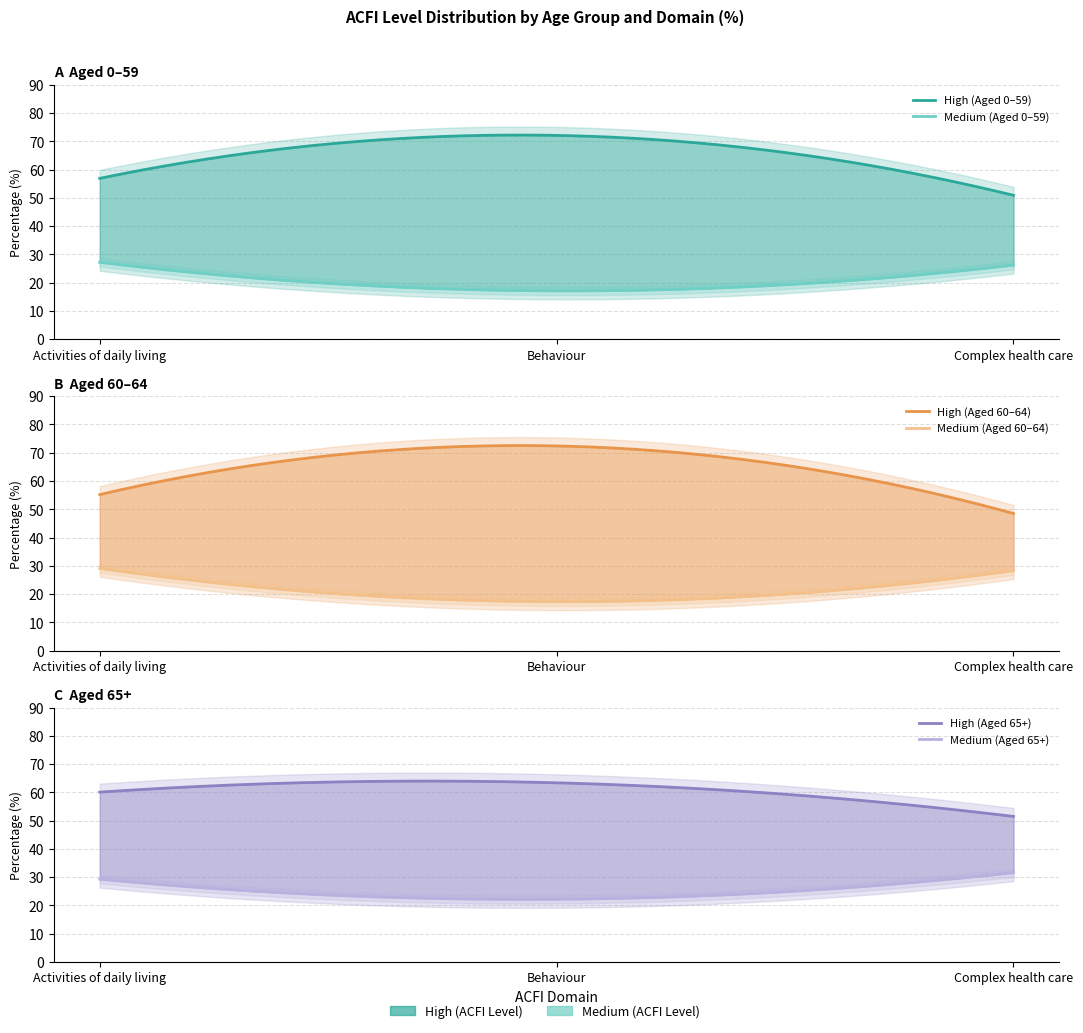

Between Activities of daily living and Behaviour, which series saw the biggest shift?

Aged 60-64 High